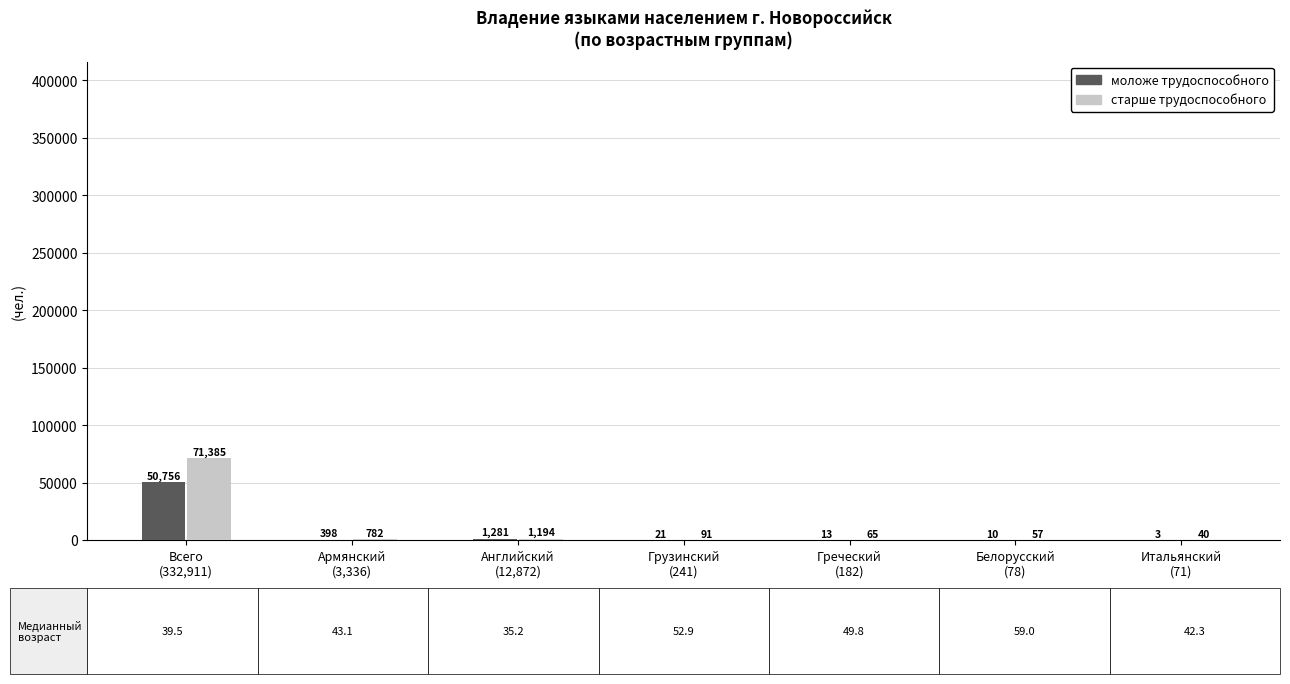

Does the chart contain stacked bars?

No